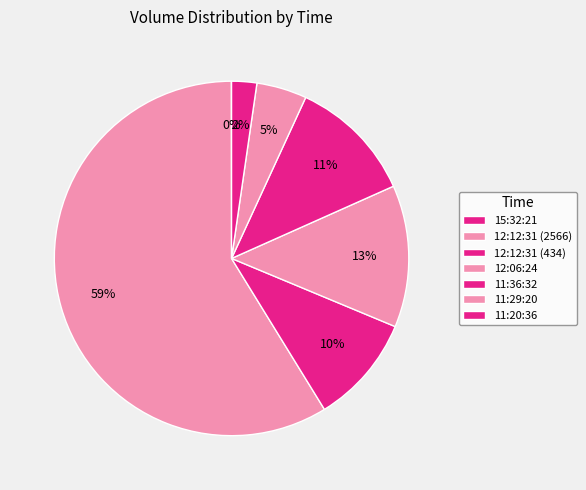

To the nearest percent, what is the average slice percentage?

14%